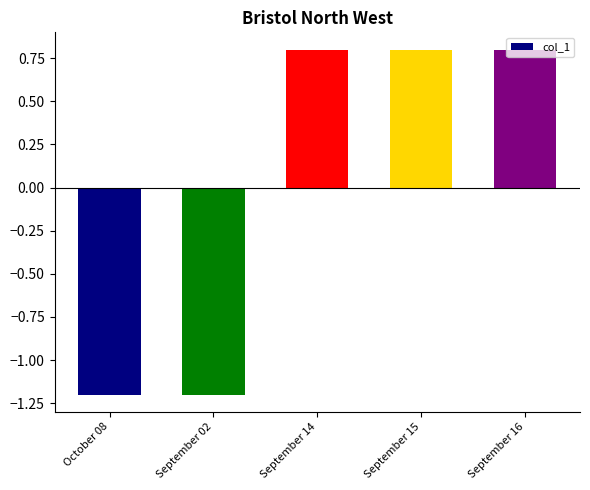

What is the difference between the second highest and second lowest values?

2.0